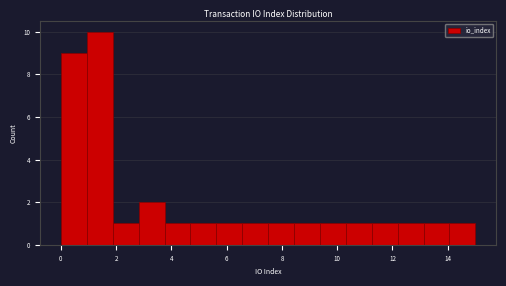

Reading left to right, list every bar in this chart as the range it spans on the x-axis followed by its height. Neither the bar edges nor the heights are printed on the chart, so give them approximately, as read against the axes.

0.0 to 1.0: 9
1.0 to 1.8: 10
1.8 to 2.8: 1
2.8 to 3.8: 2
3.8 to 4.6: 1
4.6 to 5.6: 1
5.6 to 6.6: 1
6.6 to 7.6: 1
7.6 to 8.4: 1
8.4 to 9.4: 1
9.4 to 10.4: 1
10.4 to 11.2: 1
11.2 to 12.2: 1
12.2 to 13.2: 1
13.2 to 14.0: 1
14.0 to 15.0: 1